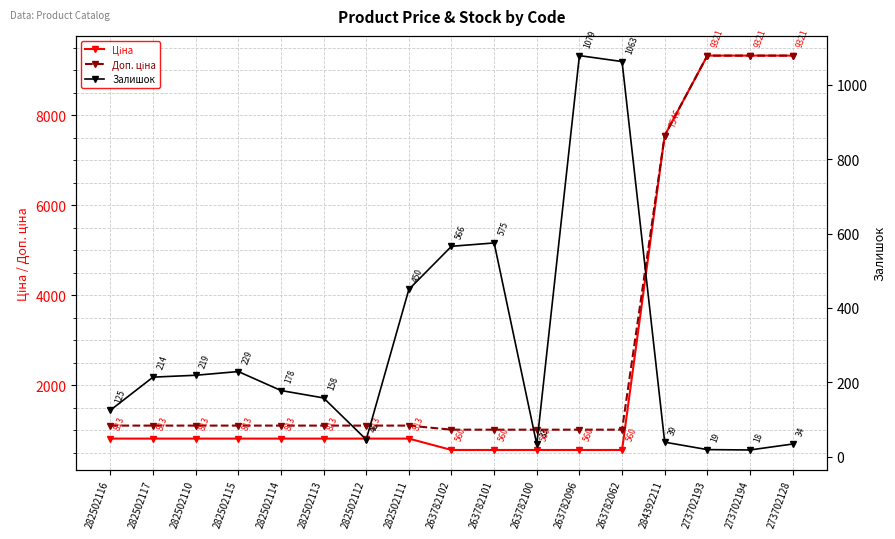

The value of Доп. ціна at 282502117 is 1101.8. True or false?

True